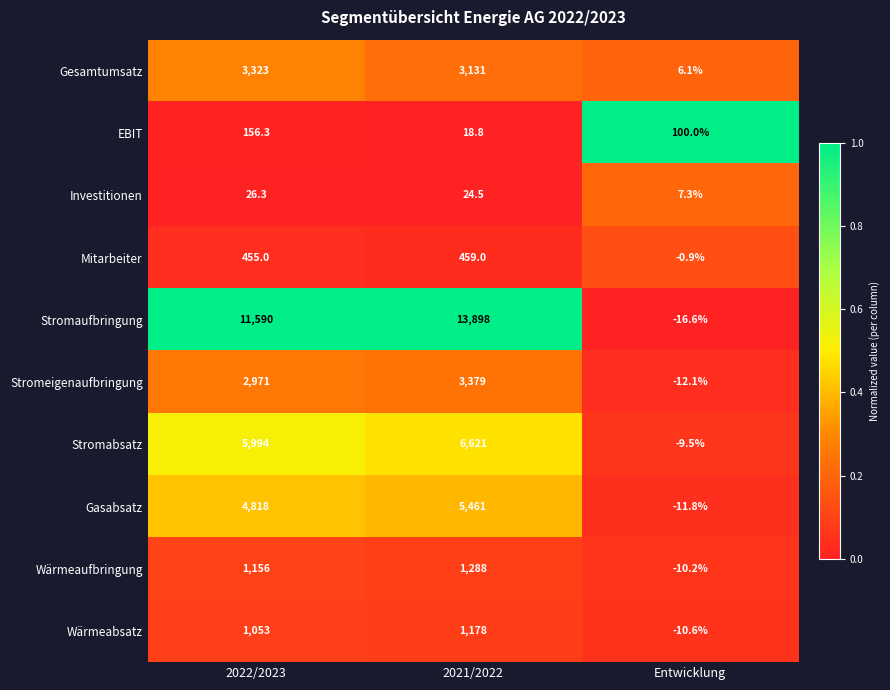

What is the greatest value displayed?

13898.0